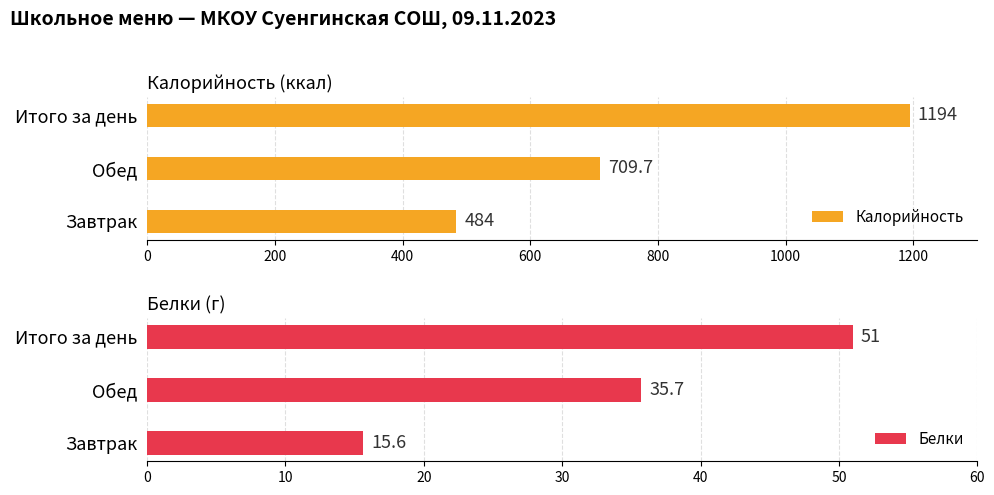

What is the difference between the maximum and minimum values in the Калорийность series?

710.0